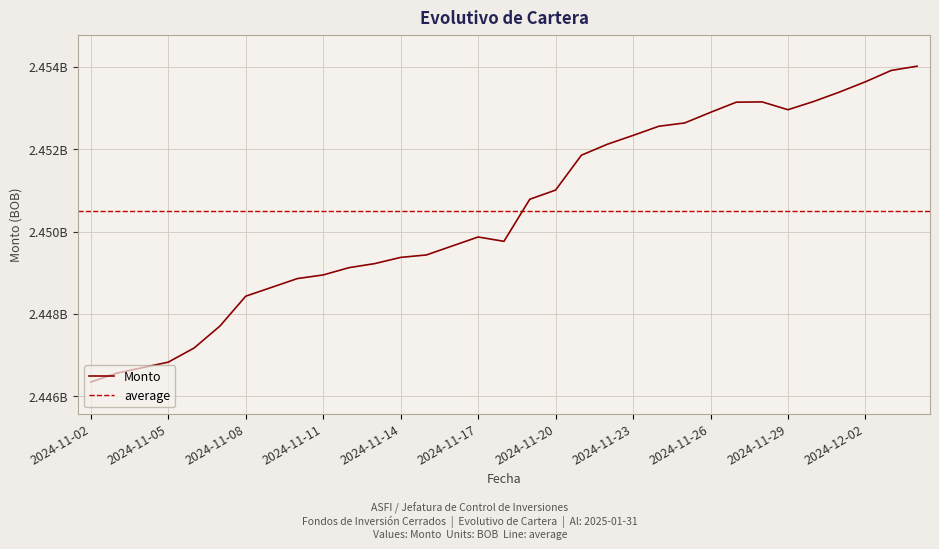

What is the label of the 3rd point from the left?

2024-11-04